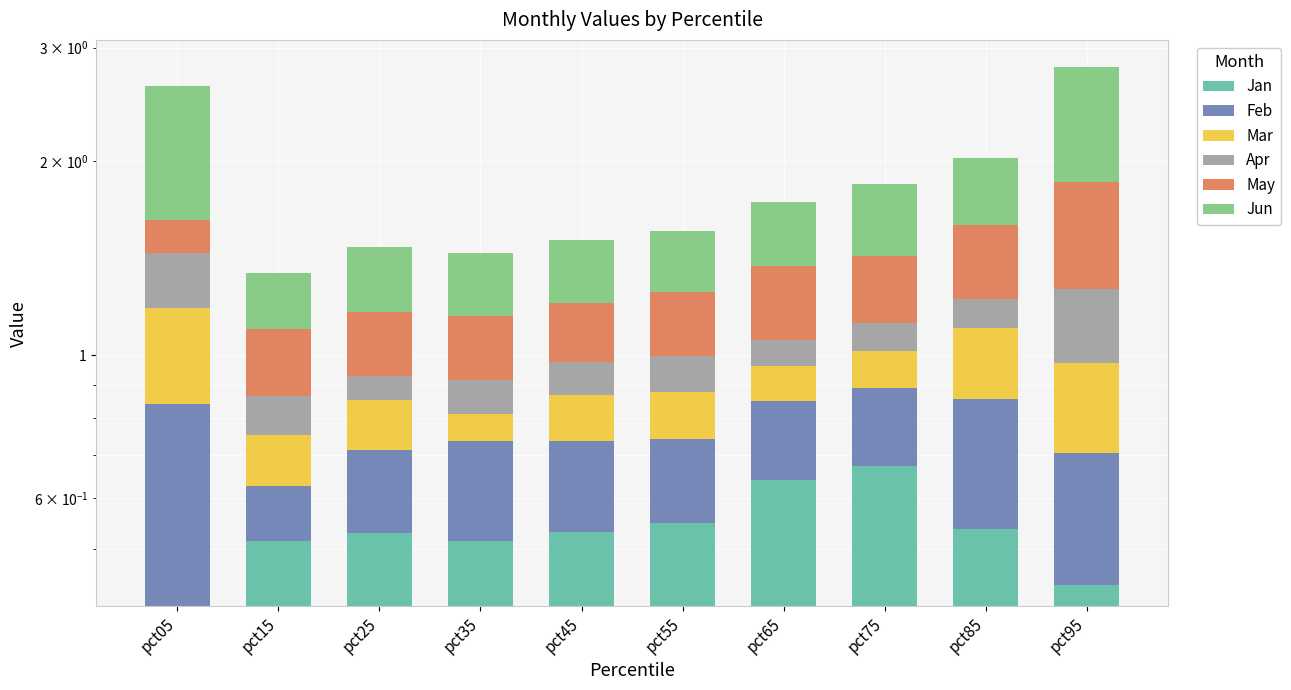

At which label is May closest to 0?

pct05